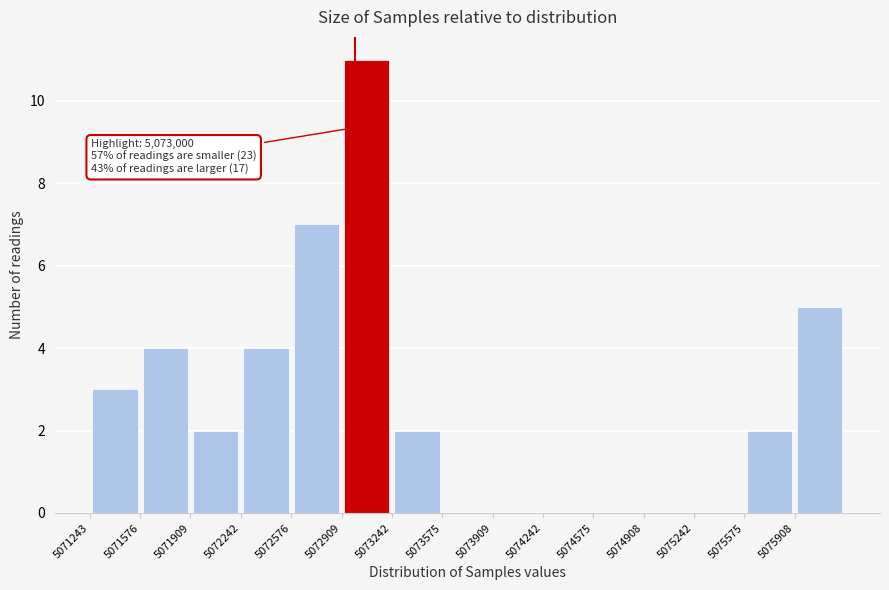

Over which range of the x-axis is the bar tallest?

5072900 to 5073250